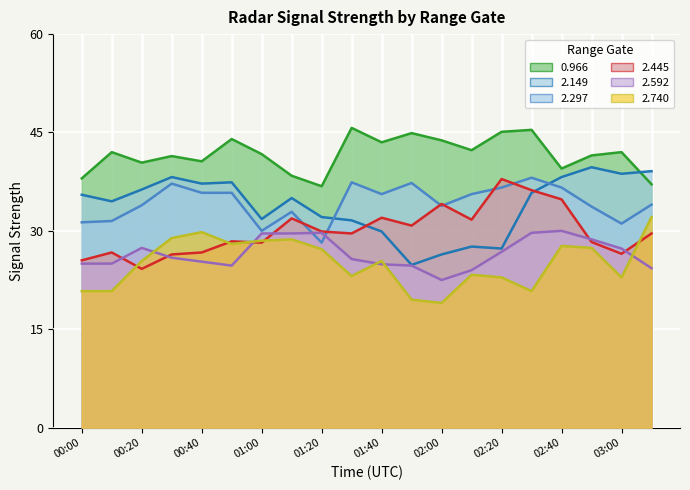

What is the total value across all series at 00:40?

140.3